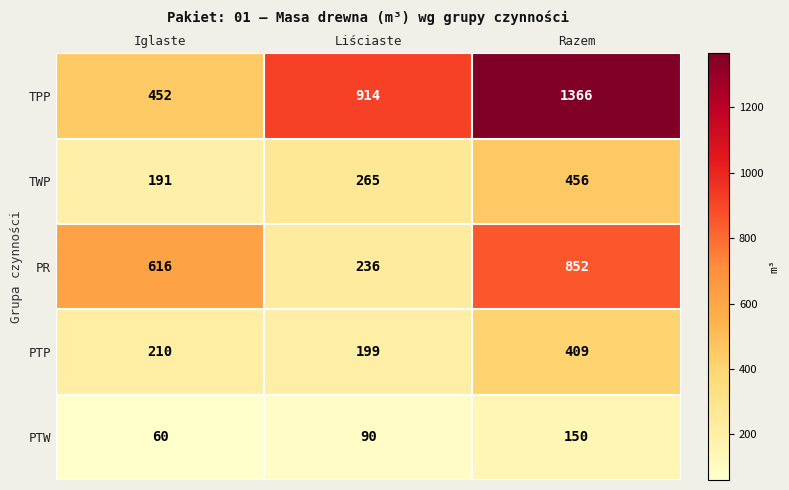

Count the number of categories in the chart.

3